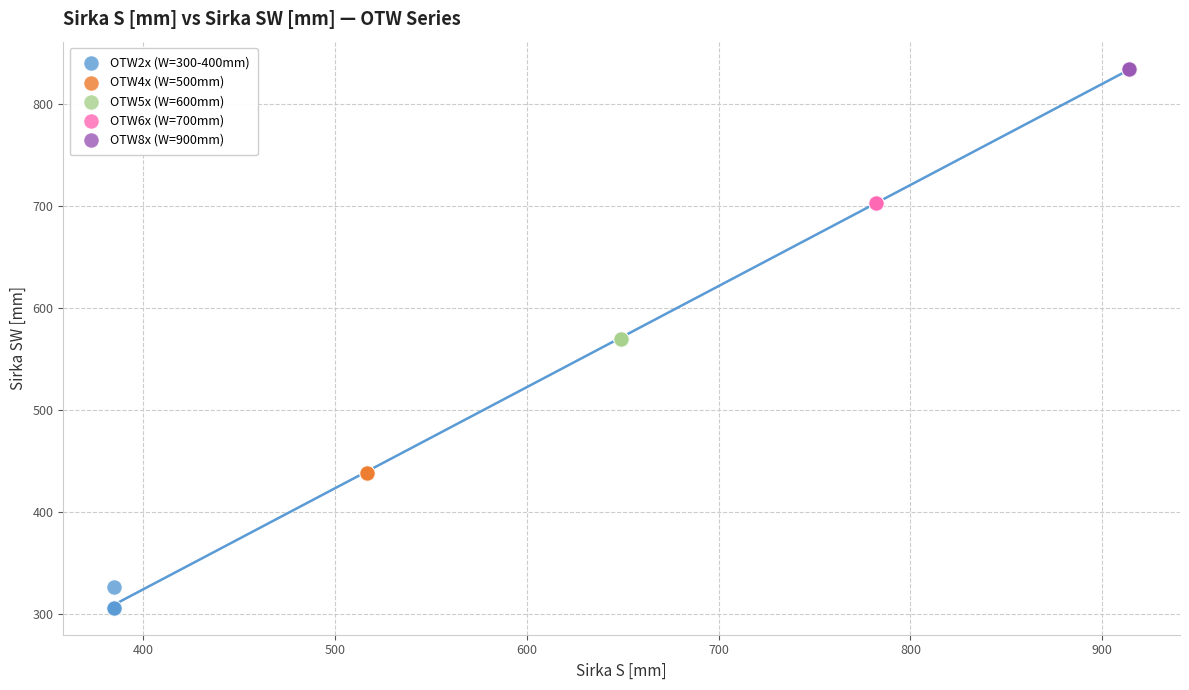

Which series reaches the minimum Y coordinate?

OTW2x (W=300-400mm)